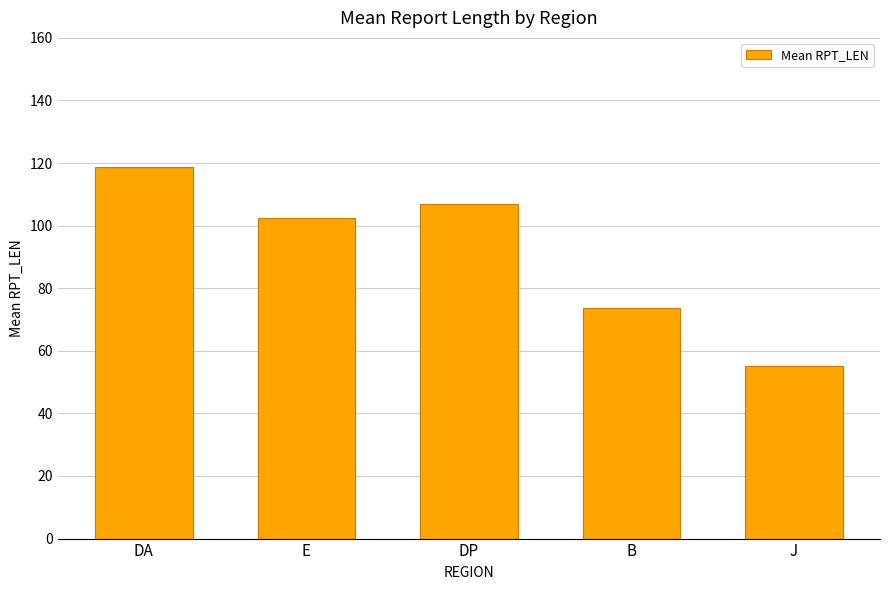

Reading right to left, list all the values displayed in this chart.

J=55.0	B=73.7	DP=107.0	E=102.5	DA=118.7